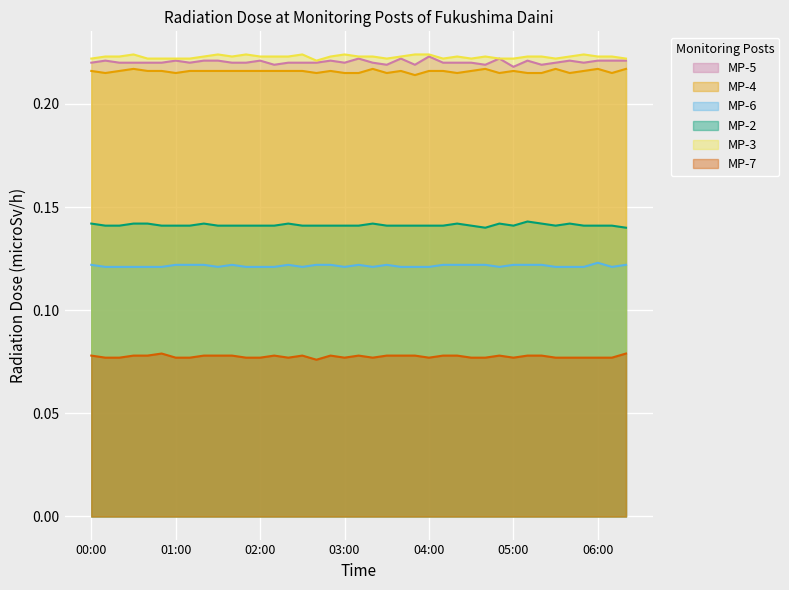

Between 00:20 and 03:40, which is larger?

03:40